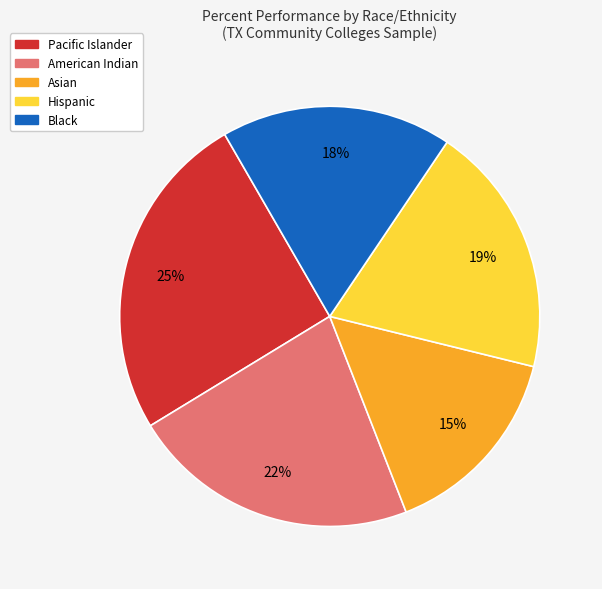

To the nearest percent, what is the difference between the Hispanic and American Indian slice percentages?

3%